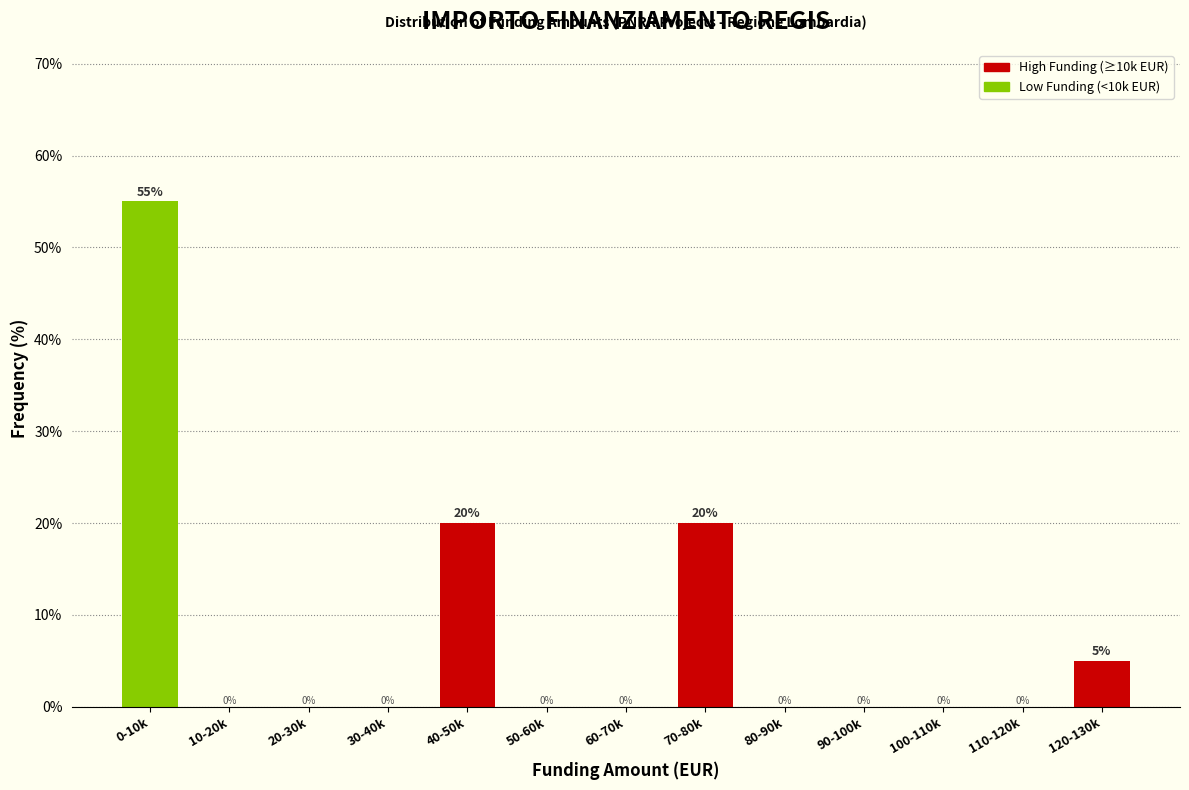

Reading right to left, transcribe all the data shown in this chart.

120-130k=5.0	110-120k=0.0	100-110k=0.0	90-100k=0.0	80-90k=0.0	70-80k=20.0	60-70k=0.0	50-60k=0.0	40-50k=20.0	30-40k=0.0	20-30k=0.0	10-20k=0.0	0-10k=55.0